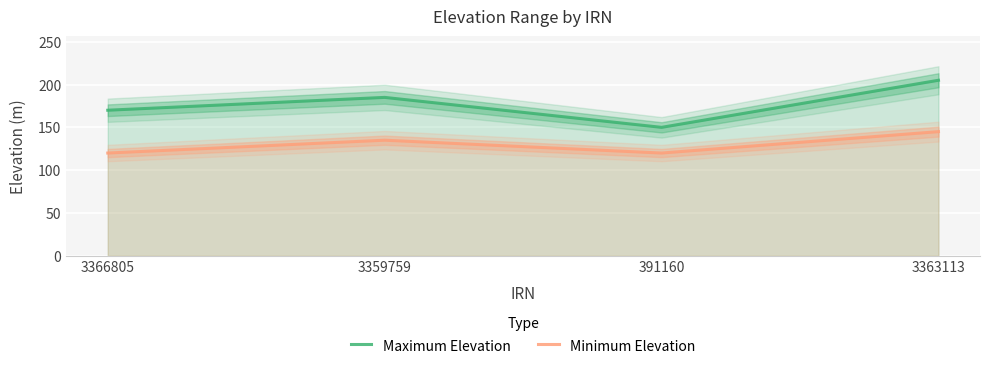

What is the lowest value of the Minimum Elevation series?

120